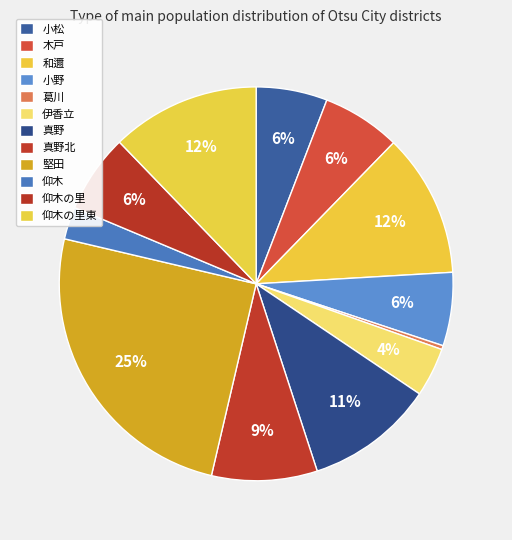

To the nearest percent, what is the difference between the 仰木 and 堅田 slice percentages?

22%